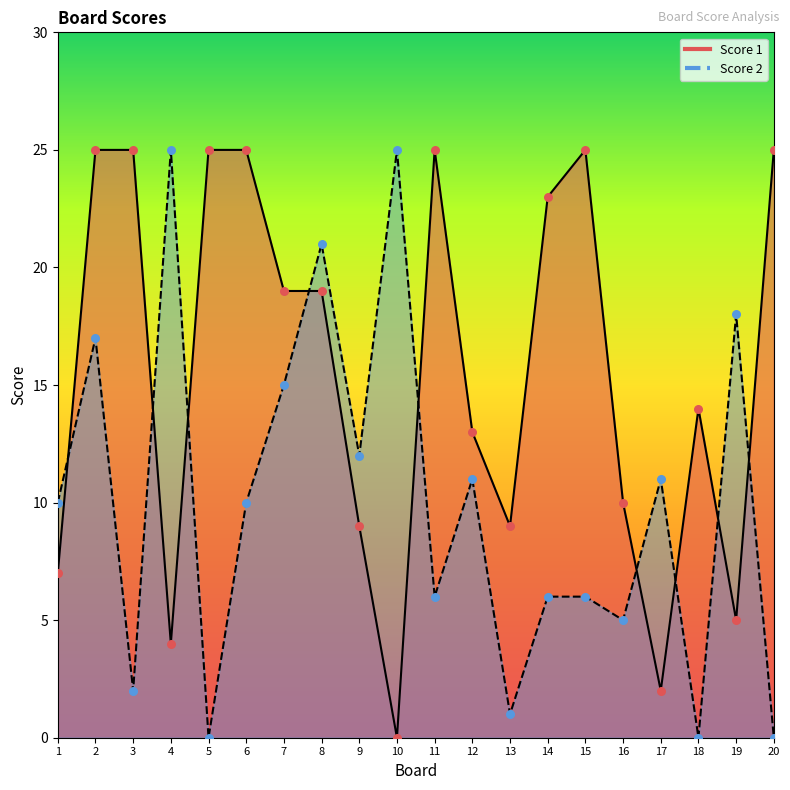

Which series has the largest total across all categories?

Score 1